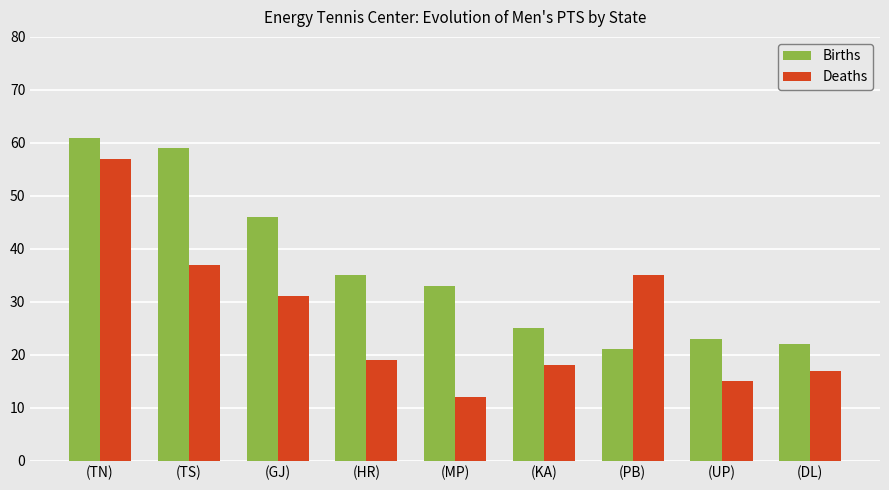

What position from the left is (HR)?

4